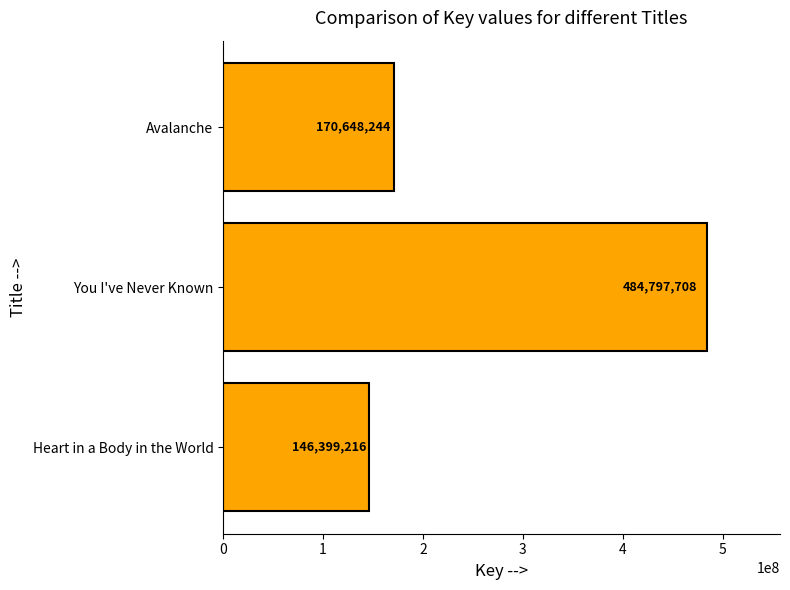

What is the change in value from You I've Never Known to Avalanche?

-314149464